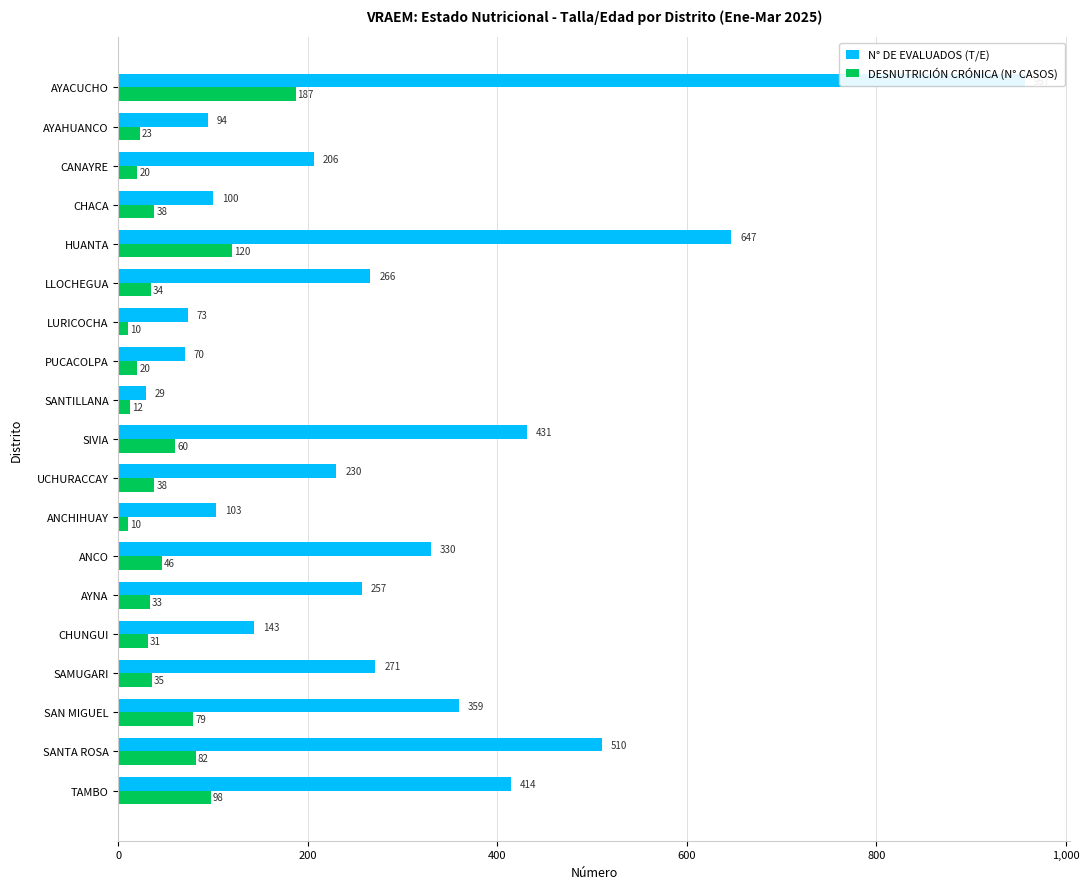

What is the value of the N° DE EVALUADOS (T/E) bar at the 13th from the left?

330